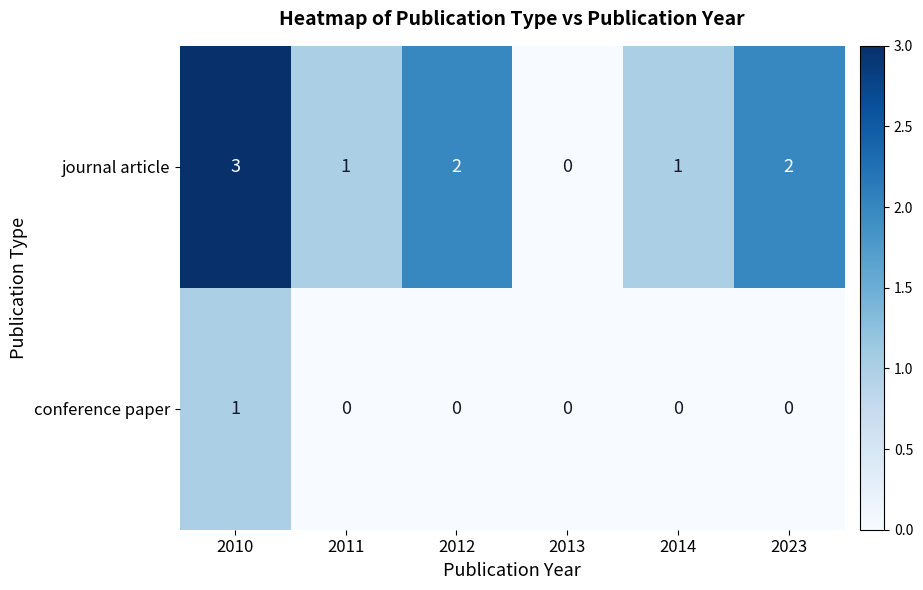

At which category does the chart reach its peak across all series?

2010